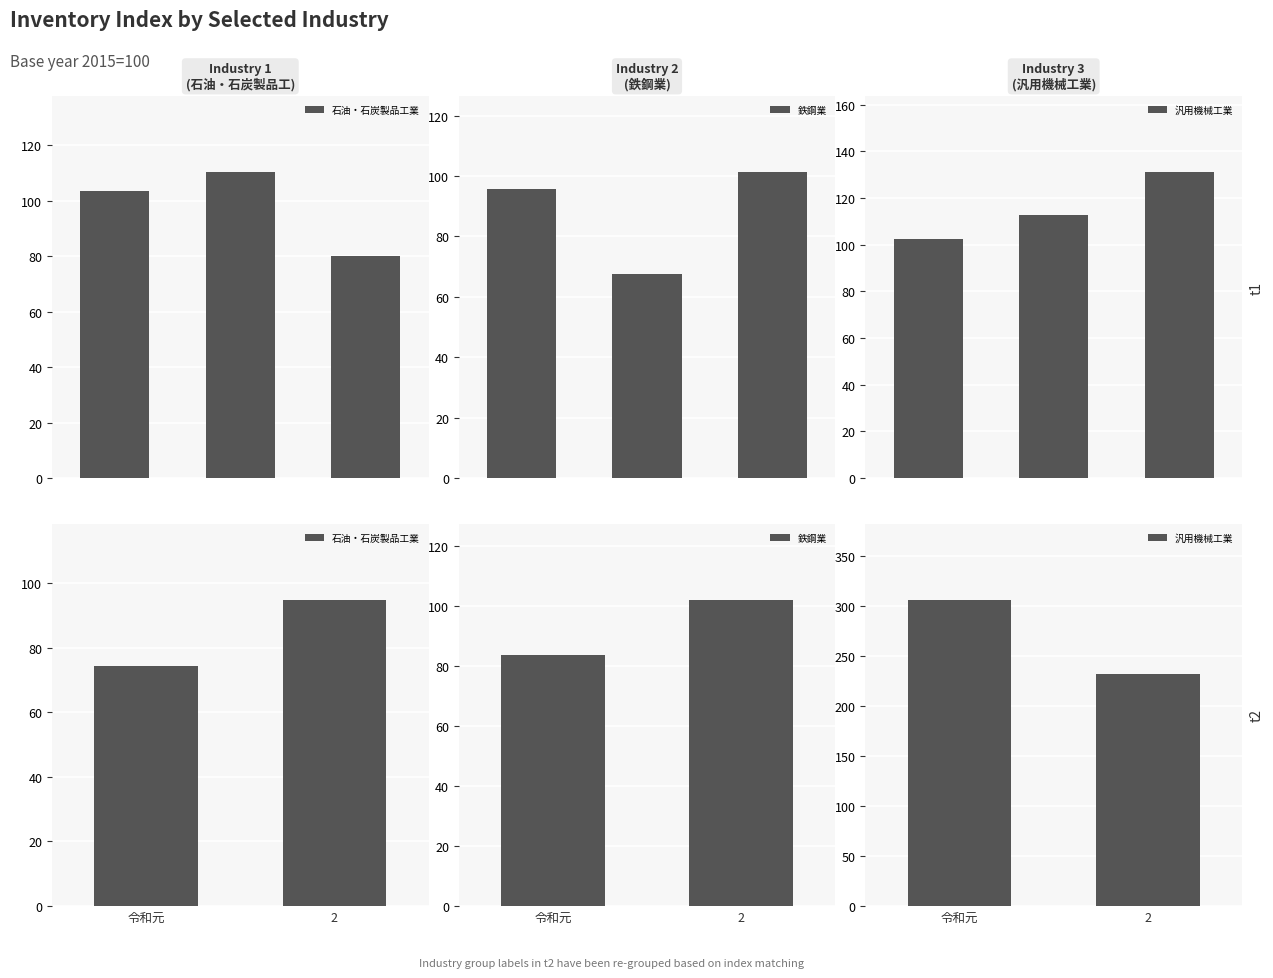

What is the minimum value shown in the chart?

74.2